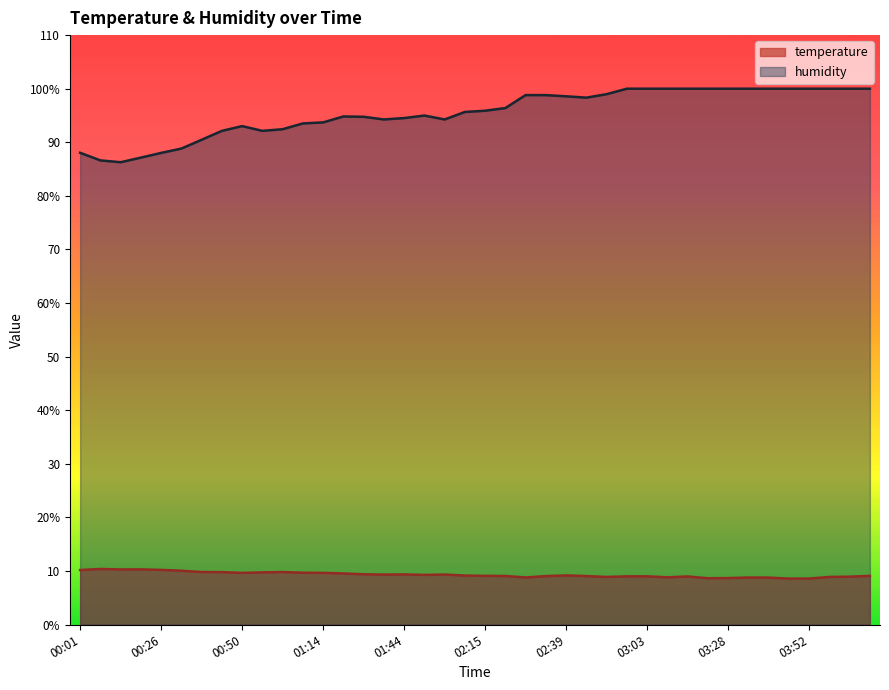

Reading left to right, list all the values displayed in this chart.

temperature: 00:01=10.2	00:07=10.4	00:13=10.3	00:19=10.3	00:26=10.2	00:32=10.1	00:38=9.8	00:44=9.8	00:50=9.7	00:56=9.7	01:02=9.8	01:08=9.7	01:14=9.7	01:20=9.5	01:32=9.4	01:38=9.3	01:44=9.4	01:50=9.3	01:56=9.3	02:09=9.2	02:15=9.1	02:21=9.1	02:27=8.8	02:33=9.1	02:39=9.2	02:45=9.1	02:51=8.9	02:57=9.0	03:03=9.0	03:09=8.8	03:16=9.0	03:22=8.7	03:28=8.7	03:34=8.8	03:40=8.8	03:46=8.6	03:52=8.6	03:58=8.9	04:04=8.9	04:10=9.1
humidity: 00:01=88.0	00:07=86.6	00:13=86.3	00:19=87.1	00:26=88.0	00:32=88.8	00:38=90.5	00:44=92.1	00:50=93.0	00:56=92.1	01:02=92.4	01:08=93.5	01:14=93.7	01:20=94.8	01:32=94.8	01:38=94.3	01:44=94.5	01:50=95.0	01:56=94.3	02:09=95.7	02:15=95.9	02:21=96.4	02:27=98.8	02:33=98.8	02:39=98.6	02:45=98.3	02:51=99.0	02:57=100.0	03:03=100.0	03:09=100.0	03:16=100.0	03:22=100.0	03:28=100.0	03:34=100.0	03:40=100.0	03:46=100.0	03:52=100.0	03:58=100.0	04:04=100.0	04:10=100.0